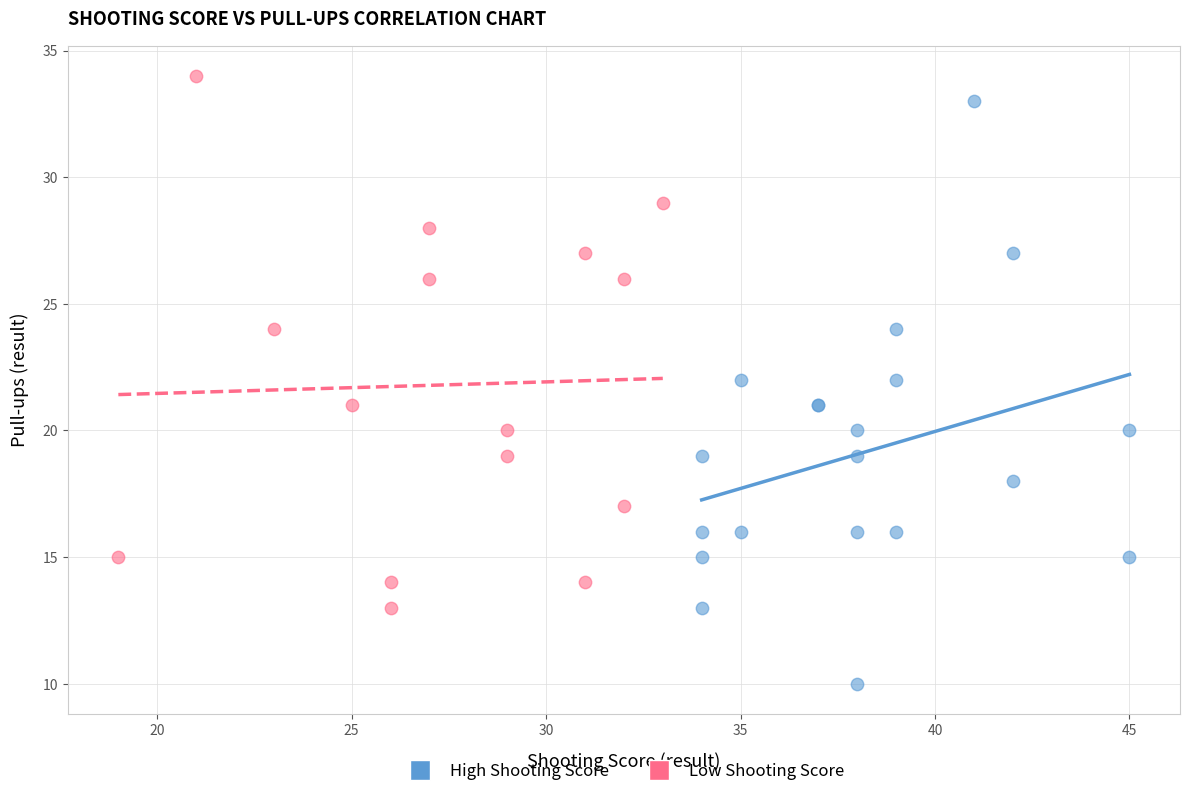

Which series contains the lowest Y value?

High Shooting Score